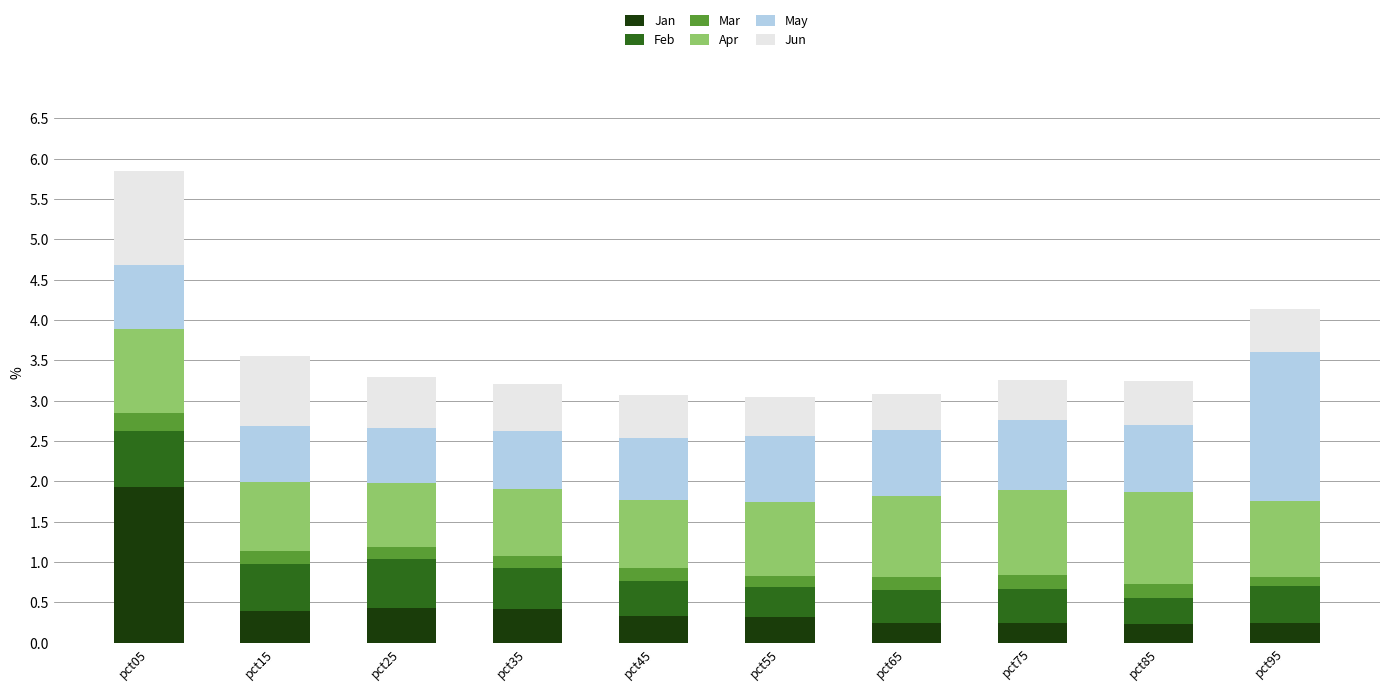

At which category is the sum across all series the highest?

pct05